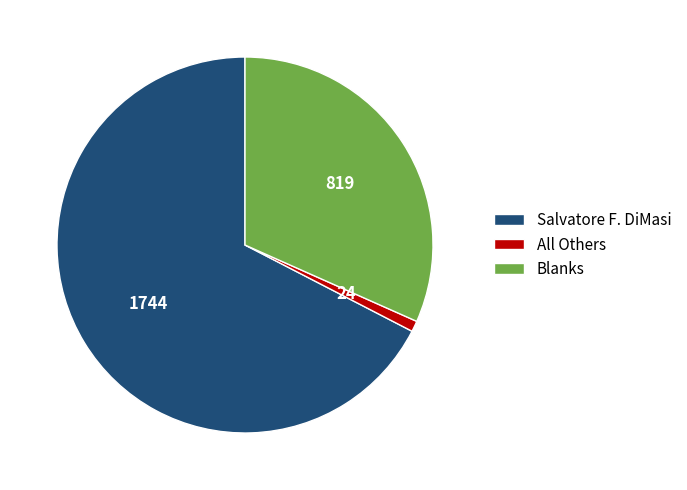

Combined, do Salvatore F. DiMasi and Blanks account for over 50%?

Yes